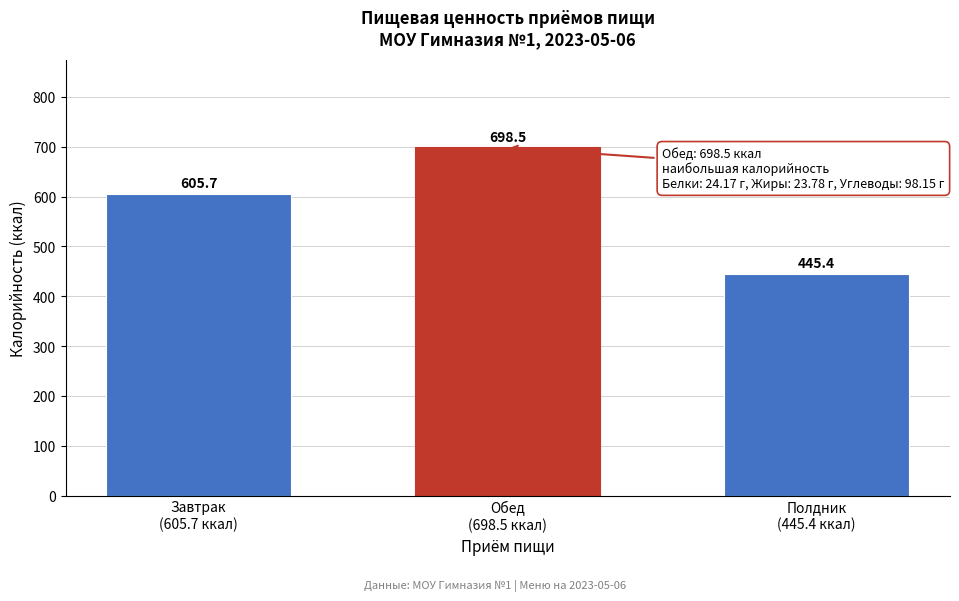

Reading left to right, list all the values displayed in this chart.

605.7	698.5	445.4